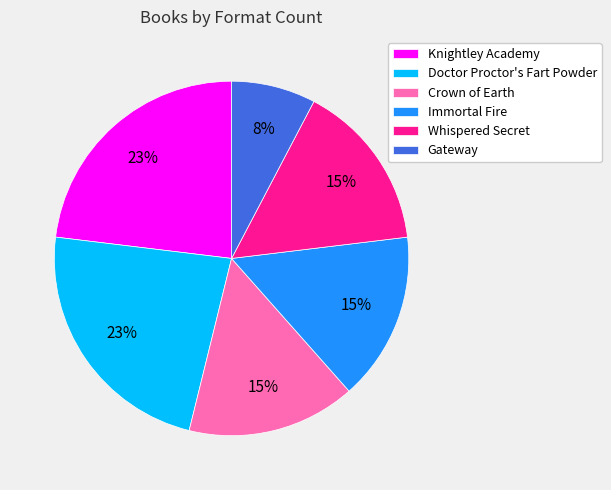

To the nearest percent, what is the difference between the Doctor Proctor's Fart Powder and Crown of Earth slice percentages?

8%